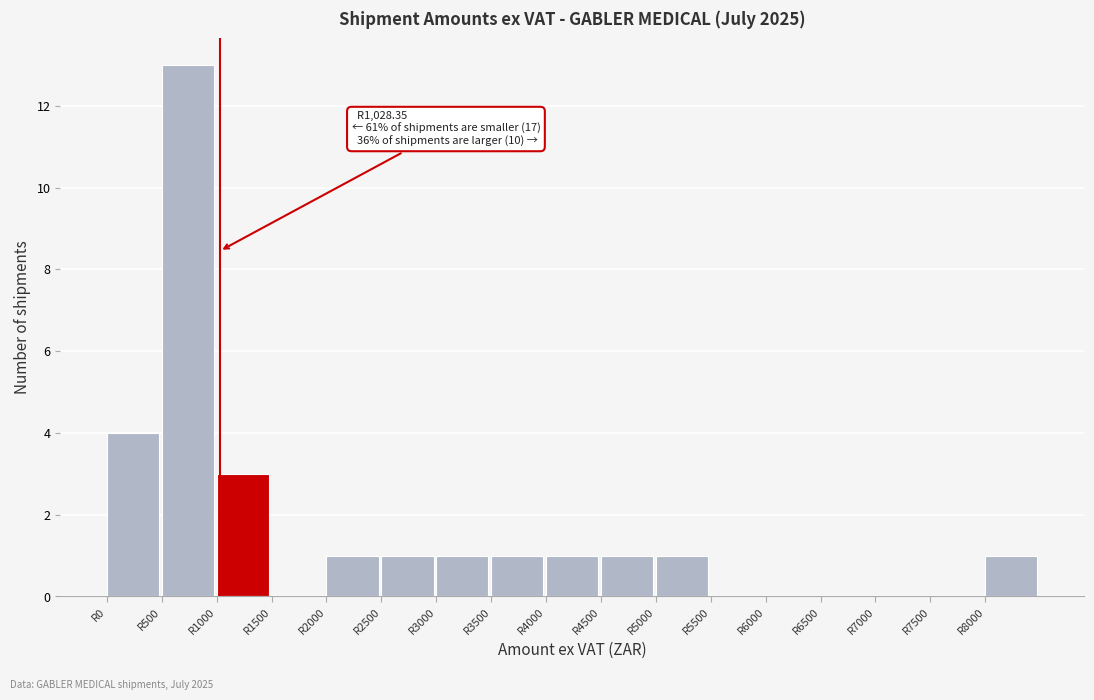

Over which range of the x-axis is the bar tallest?

500 to 1000